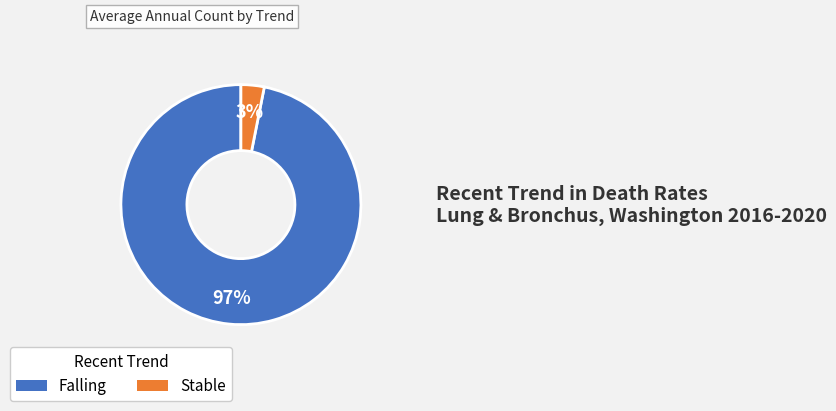

What percentage is the Falling slice, to the nearest percent?

97%